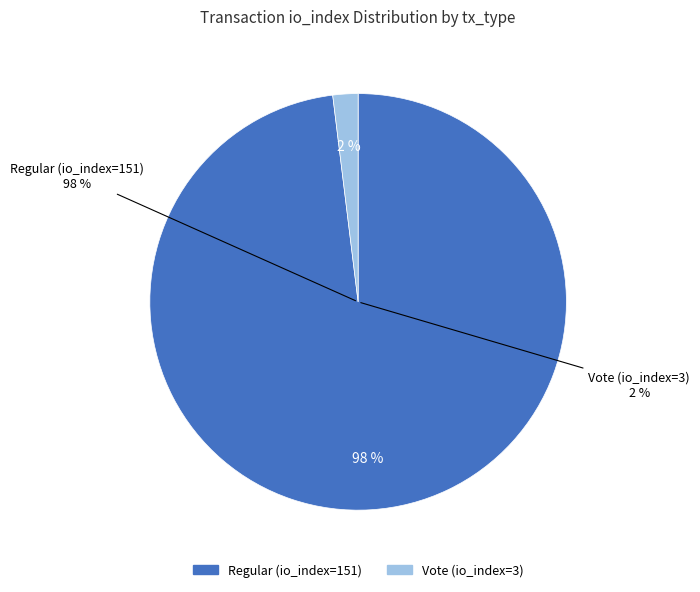

Is there any slice that represents more than half of the pie?

Yes